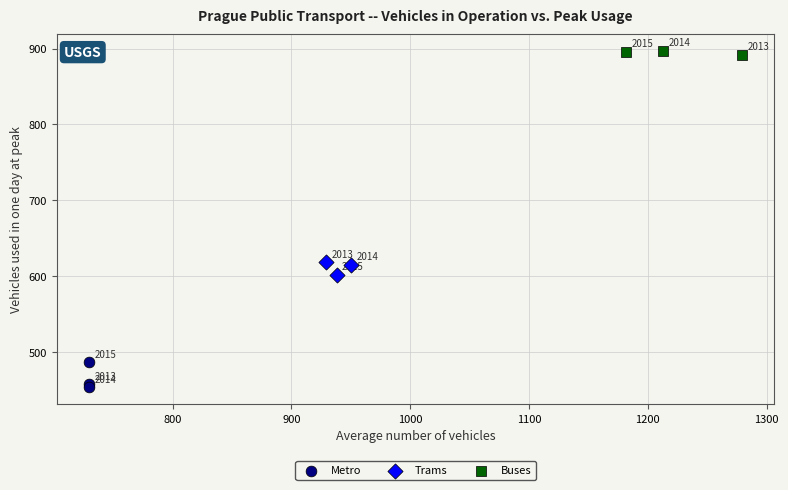

Which series has the largest Y range (max minus min)?

Metro